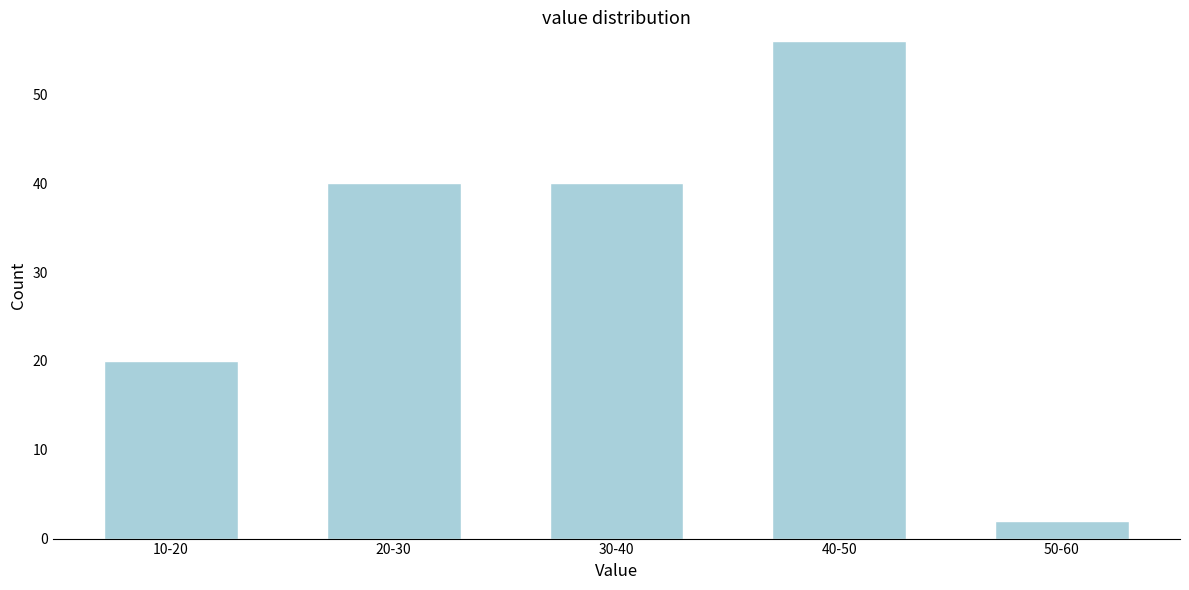

Reading left to right, list all the values displayed in this chart.

20	40	40	56	2